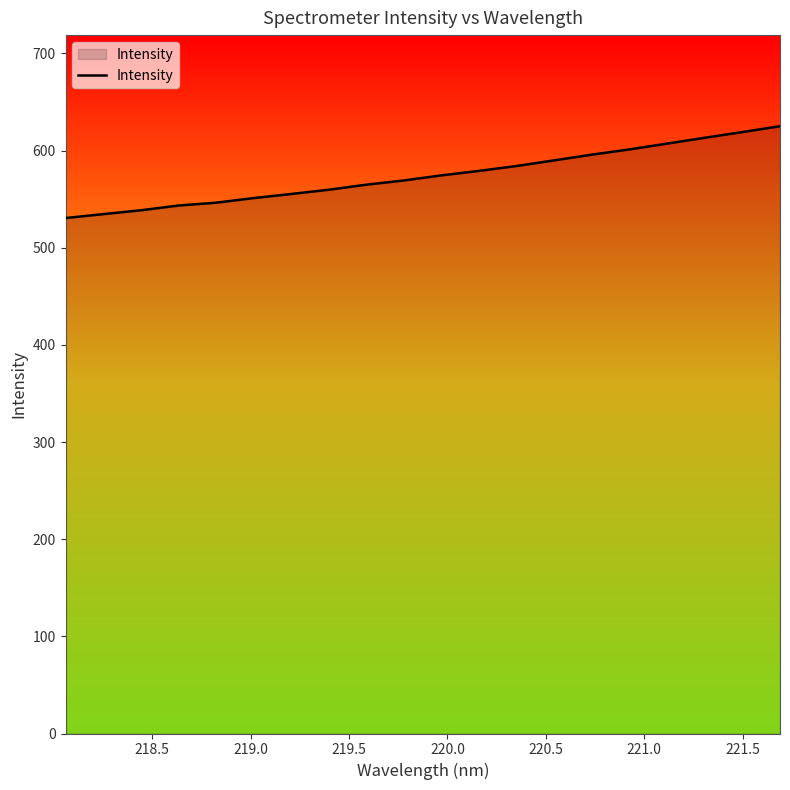

Does the chart display data point markers on the line(s)?

No